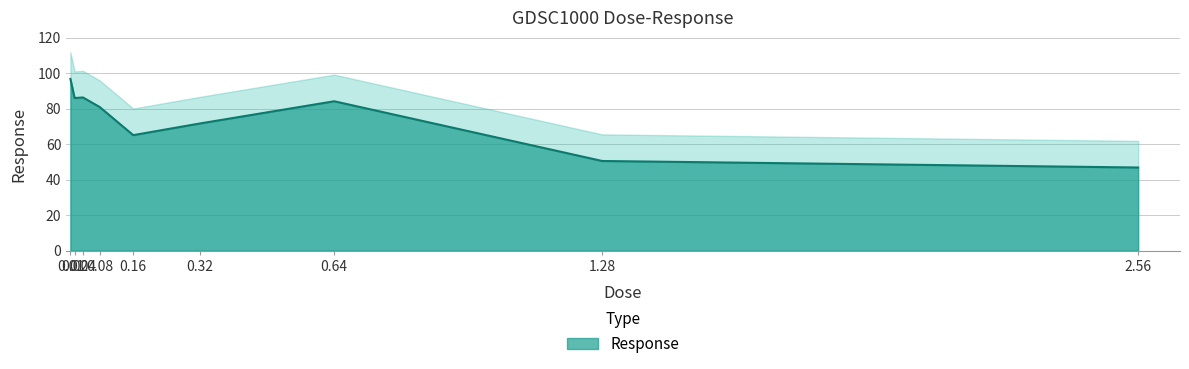

Where does the data first go above 80?

0.01